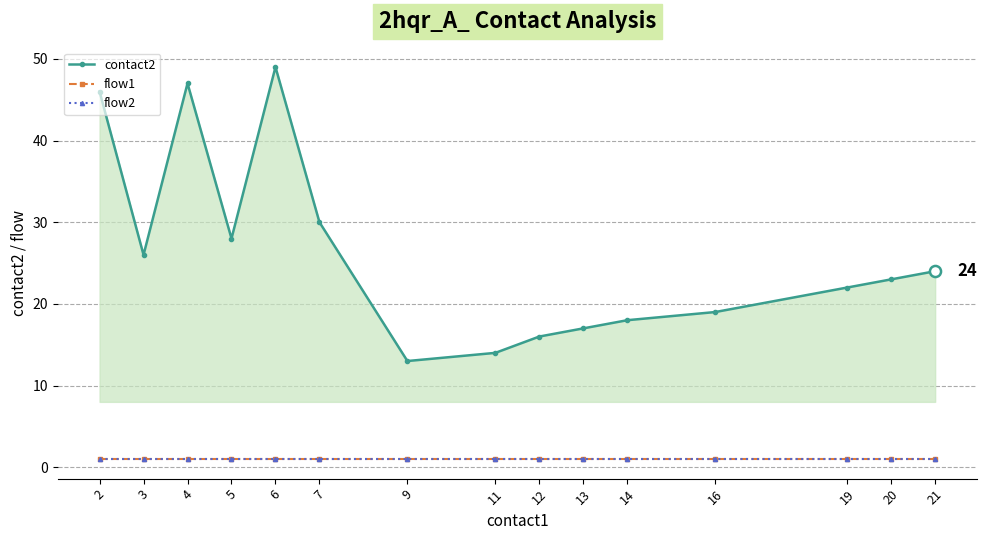

True or false: flow2 has more than 0 points higher than both neighbors.

False